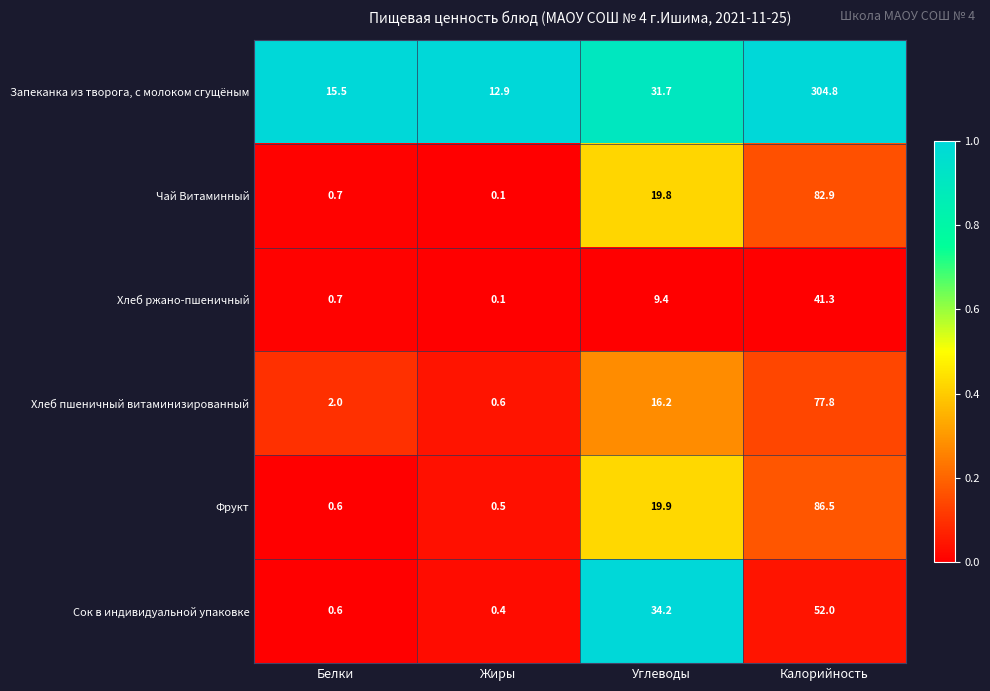

Rank the categories by Чай Витаминный value from highest to lowest.

Калорийность, Углеводы, Белки, Жиры